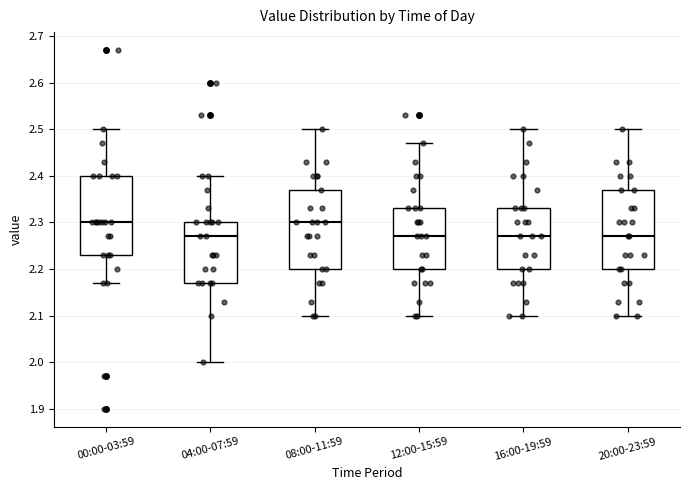

Reading left to right, transcribe this box plot: for each box, give where its median line is, the range the box spans, and where its two whiskers end, as read against the y-axis. The values are not printed on the chart, so give them approximately, as read against the axis.

00:00-03:59: median 2.30, box 2.23 to 2.40, whiskers 2.17 to 2.50
04:00-07:59: median 2.27, box 2.17 to 2.30, whiskers 2.00 to 2.40
08:00-11:59: median 2.30, box 2.20 to 2.37, whiskers 2.10 to 2.50
12:00-15:59: median 2.27, box 2.20 to 2.33, whiskers 2.10 to 2.47
16:00-19:59: median 2.27, box 2.20 to 2.33, whiskers 2.10 to 2.50
20:00-23:59: median 2.27, box 2.20 to 2.37, whiskers 2.10 to 2.50